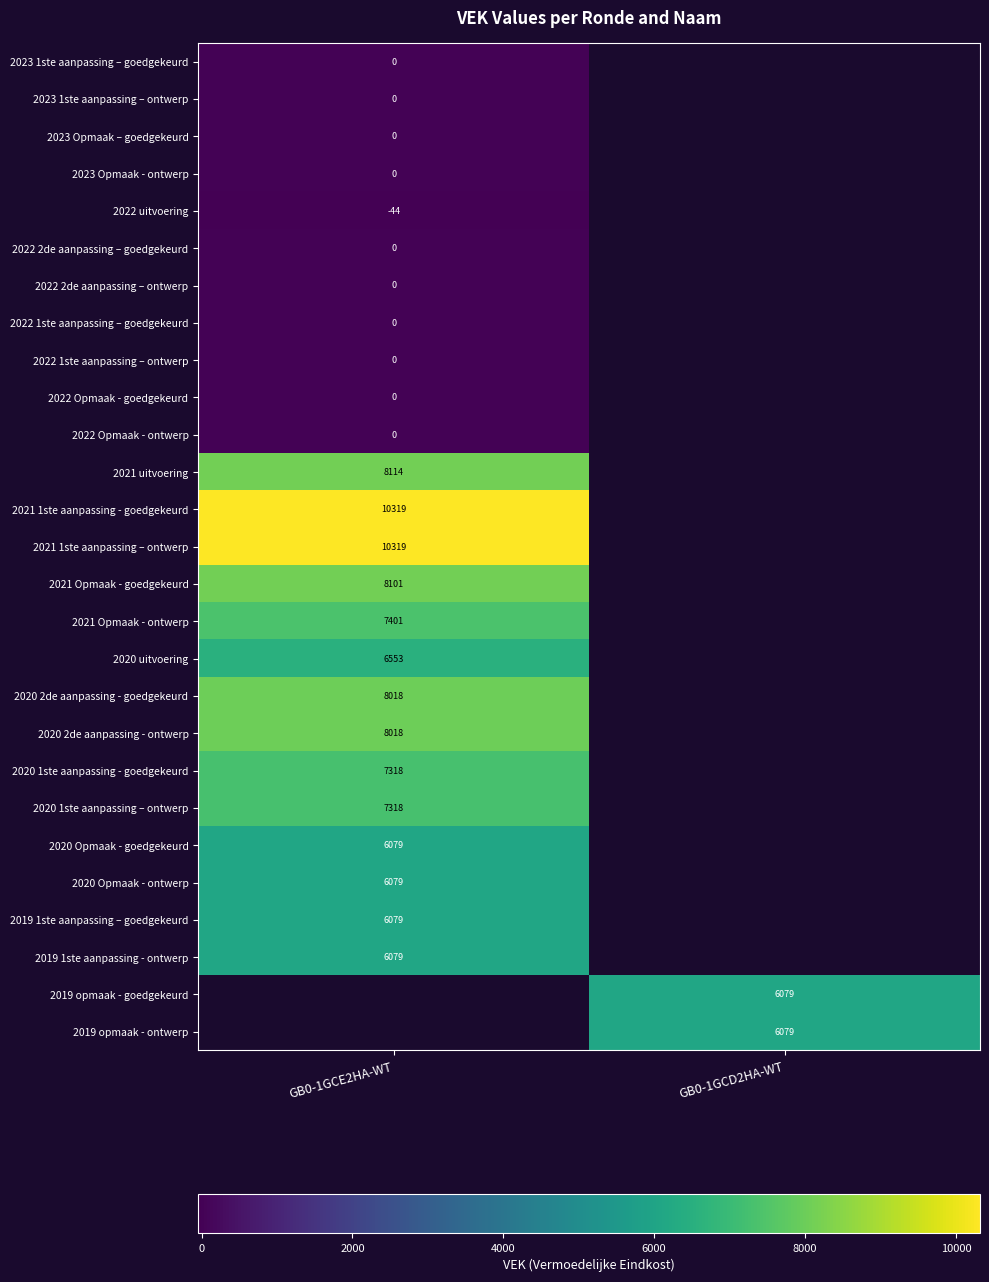

Is it true that 2020 1ste aanpassing - goedgekeurd equals 2455.3 at GB0-1GCE2HA-WT?

False